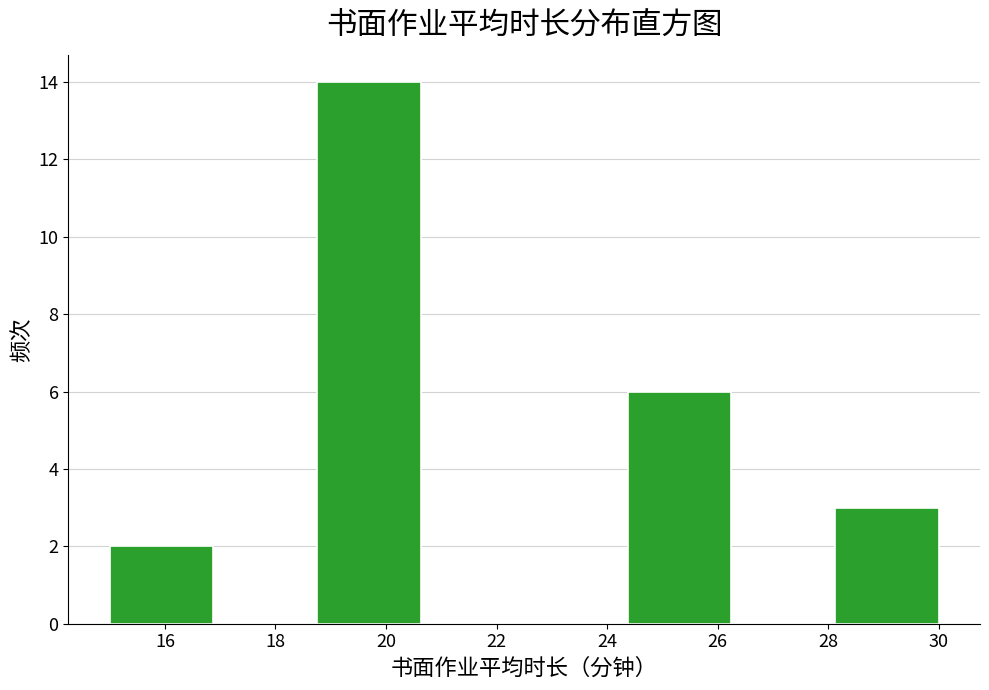

Reading left to right, list every bar in this chart as the range it spans on the x-axis followed by its height. Neither the bar edges nor the heights are printed on the chart, so give them approximately, as read against the axes.

15.0 to 16.8: 2
16.8 to 18.8: 0
18.8 to 20.6: 14
20.6 to 22.6: 0
22.6 to 24.4: 0
24.4 to 26.2: 6
26.2 to 28.2: 0
28.2 to 30.0: 3